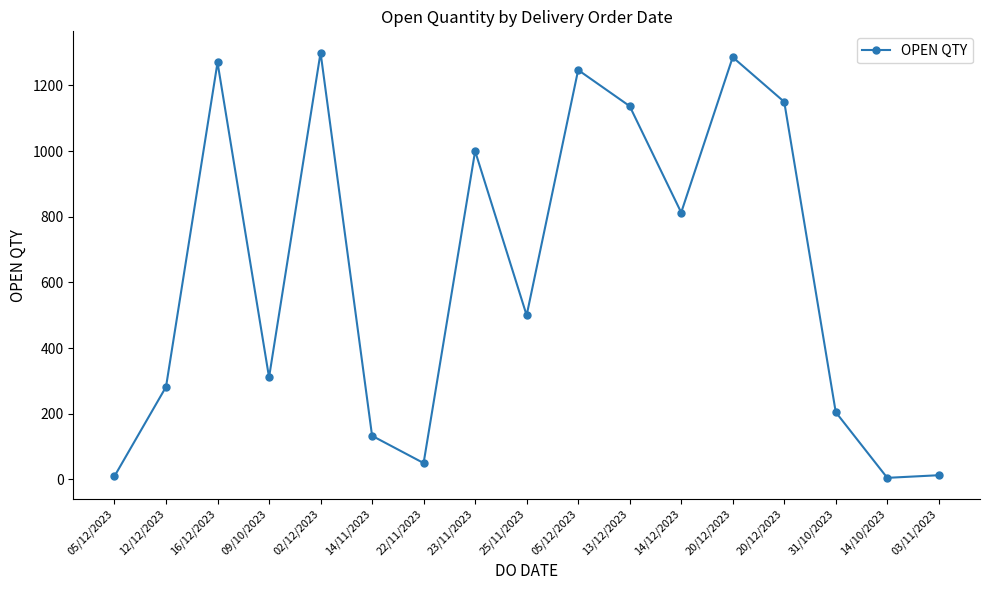

Does the chart have visible grid lines?

No